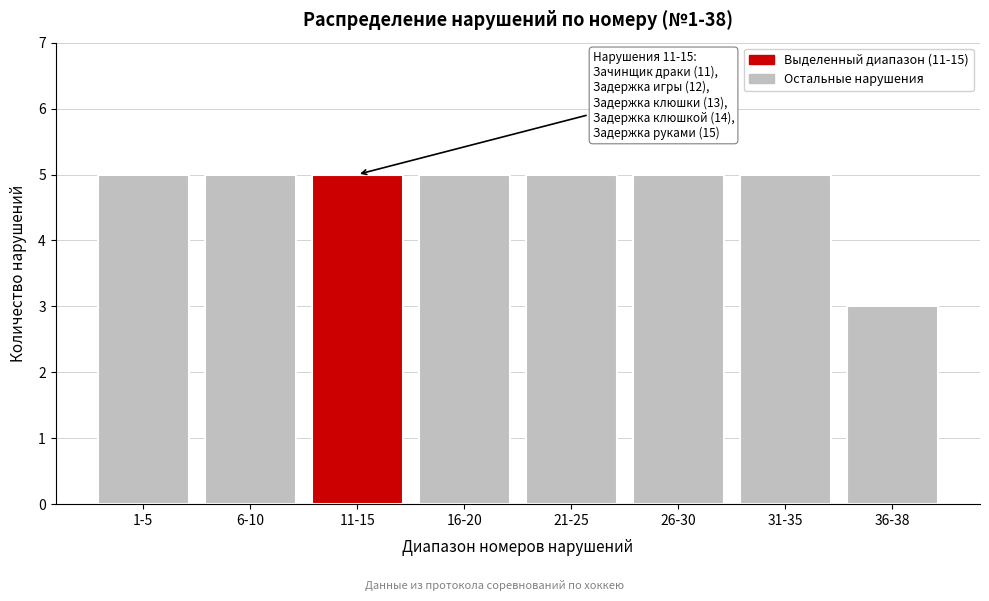

Reading left to right, what are all the values shown in this chart?

1-5=5	6-10=5	11-15=5	16-20=5	21-25=5	26-30=5	31-35=5	36-38=3